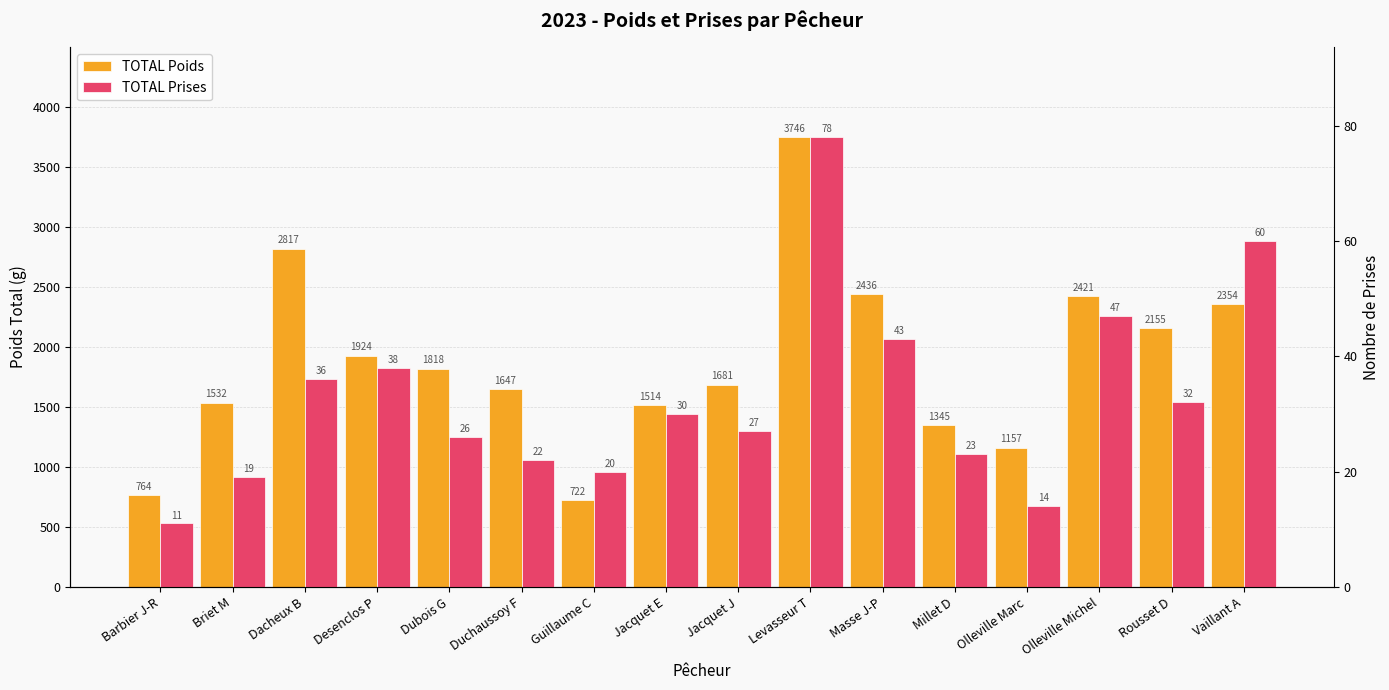

How many series are shown in this chart?

2